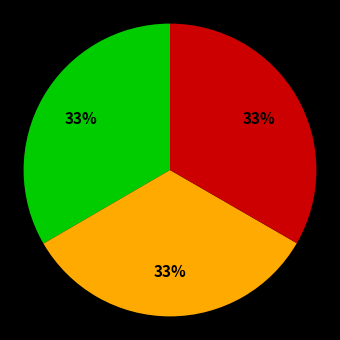

Does any single category account for the majority?

No